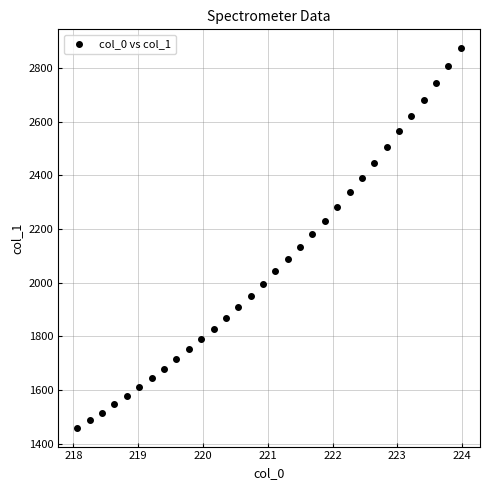

What is the range of X values (max minus min)?

5.9